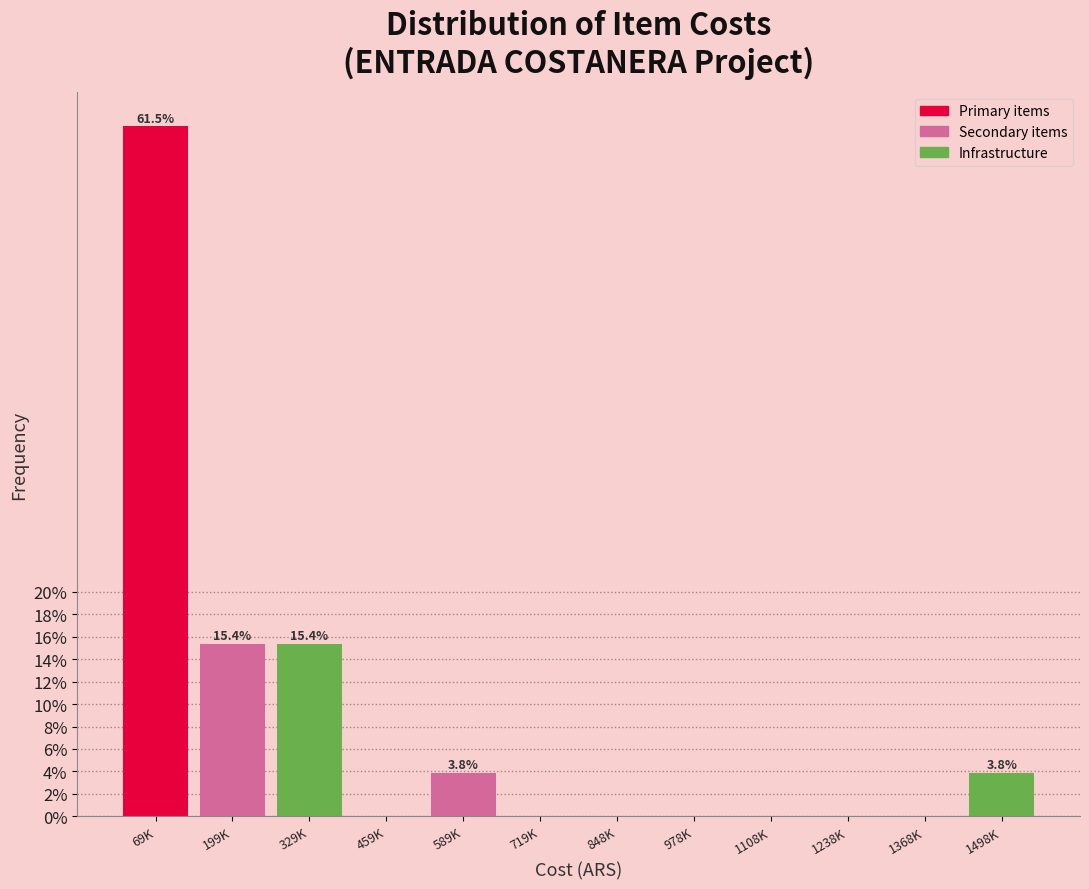

Reading right to left, extract all data points from this chart.

1498K=3.8	1368K=0.0	1238K=0.0	1108K=0.0	978K=0.0	848K=0.0	719K=0.0	589K=3.8	459K=0.0	329K=15.4	199K=15.4	69K=61.5